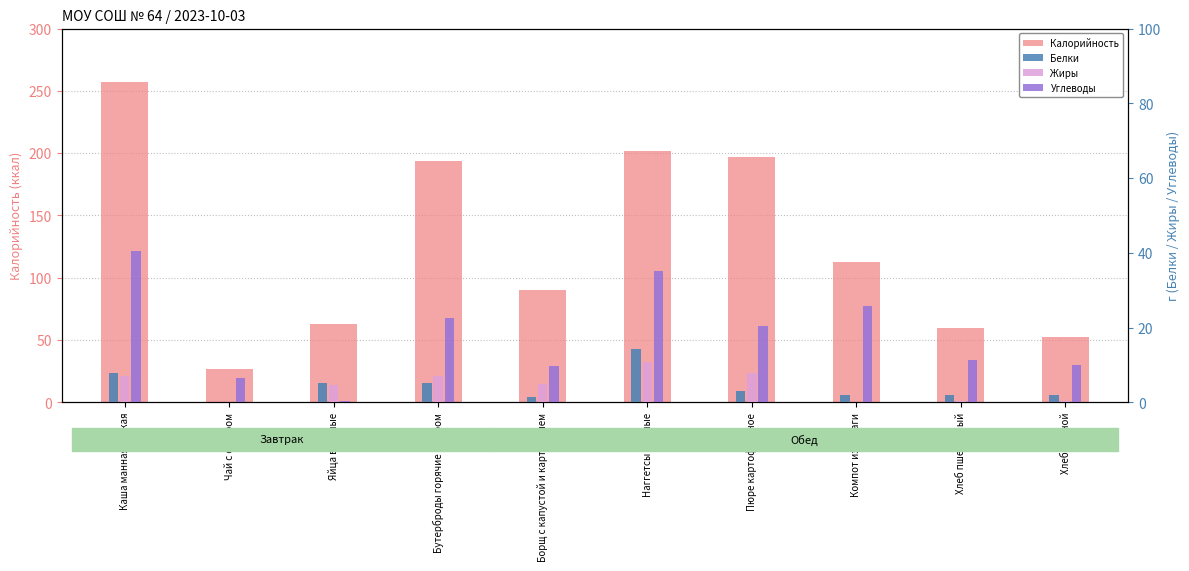

What is the greatest value displayed?

257.3